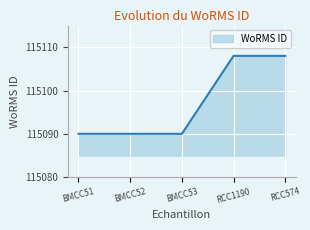

What position from the left is RCC1190?

4